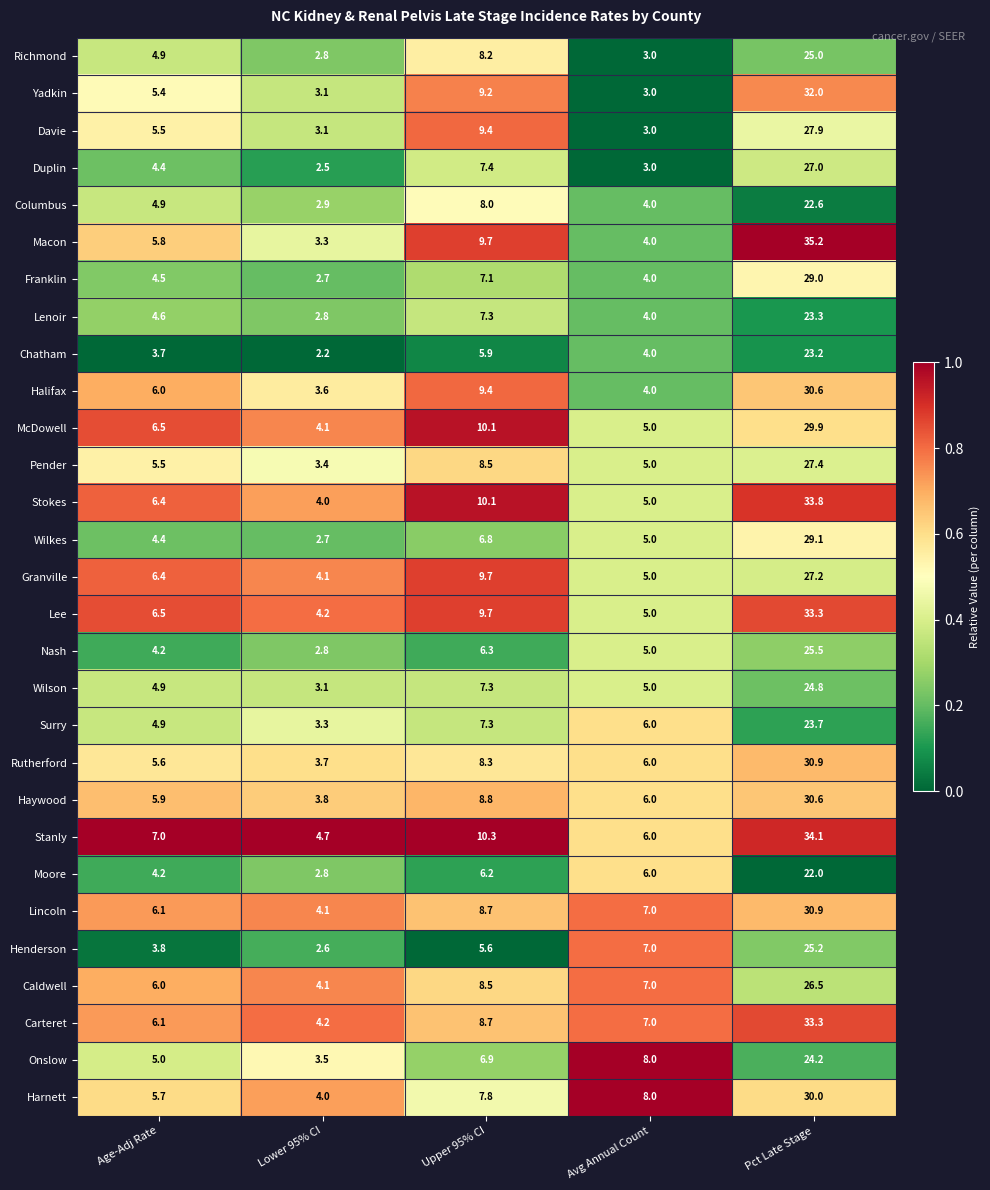

Read the Yadkin value at Pct Late Stage.

32.0